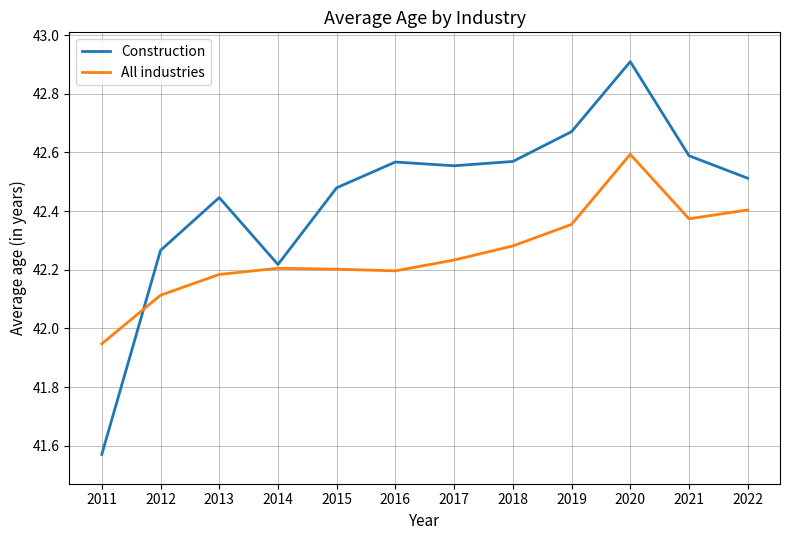

Which label corresponds to the largest value in the chart?

2020